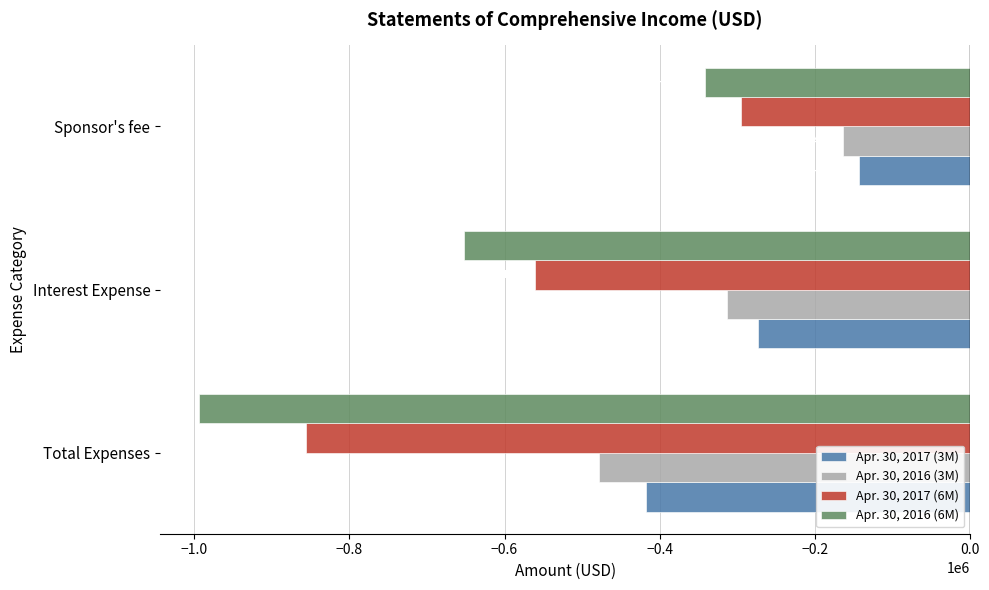

How many values in the Apr. 30, 2016 (6M) series exceed -652759?

1